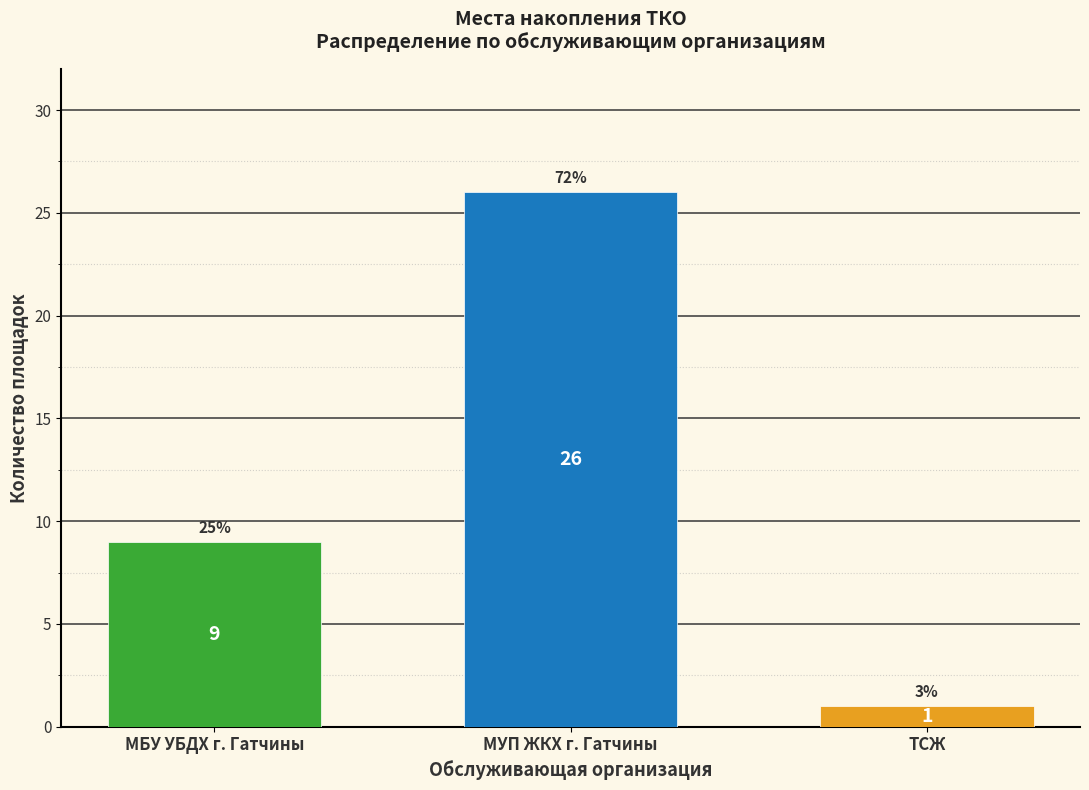

Reading left to right, extract all data points from this chart.

МБУ УБДХ г. Гатчины=9	МУП ЖКХ г. Гатчины=26	ТСЖ=1